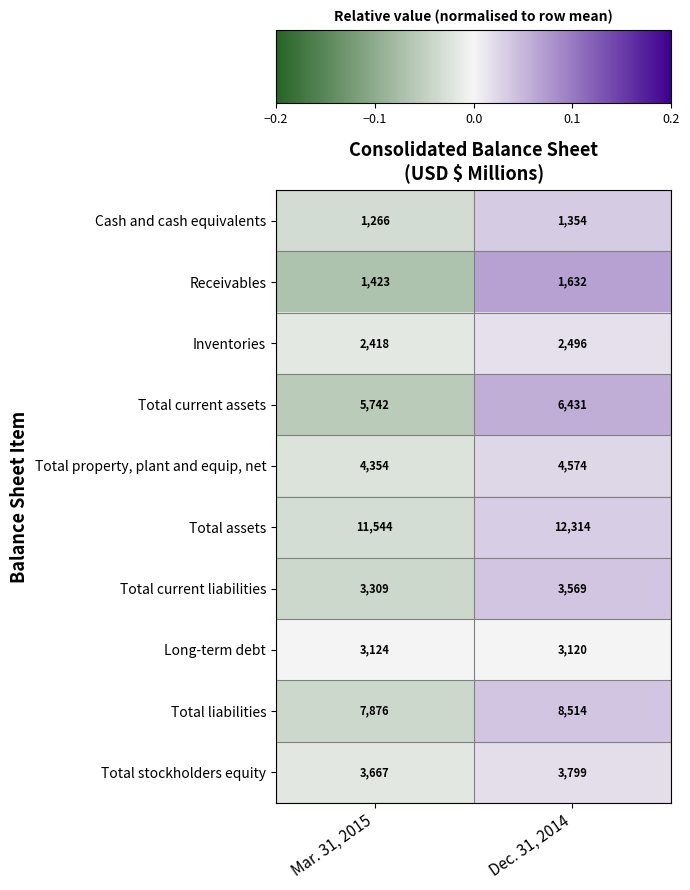

Which series changed the most between Mar. 31, 2015 and Dec. 31, 2014?

Total assets